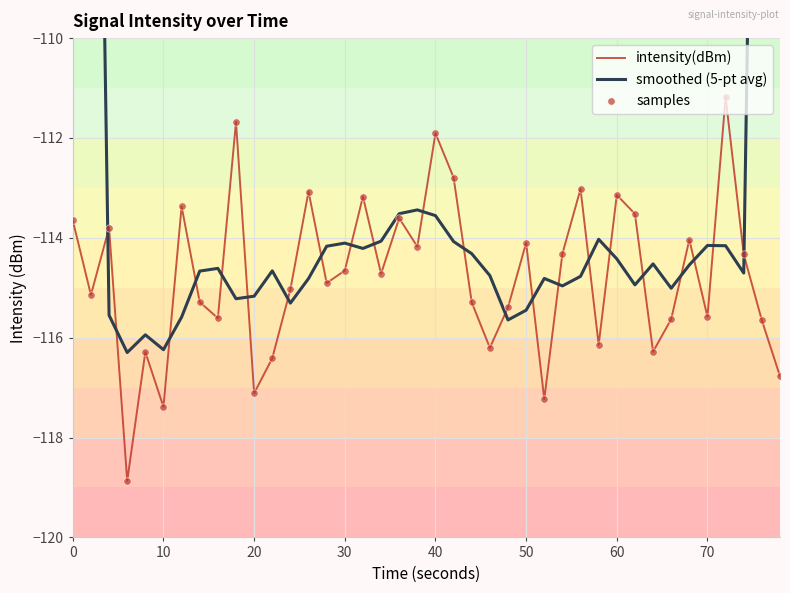

Which series has the largest Y range (max minus min)?

smoothed (5-pt avg)